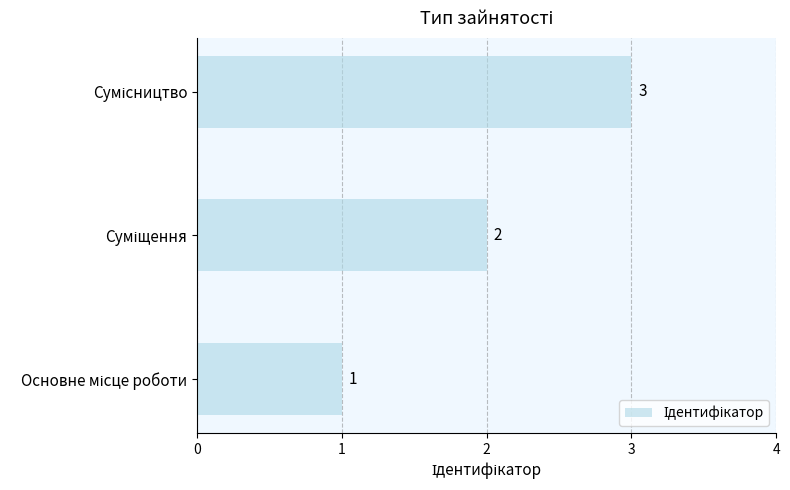

What is the sum of all values?

6